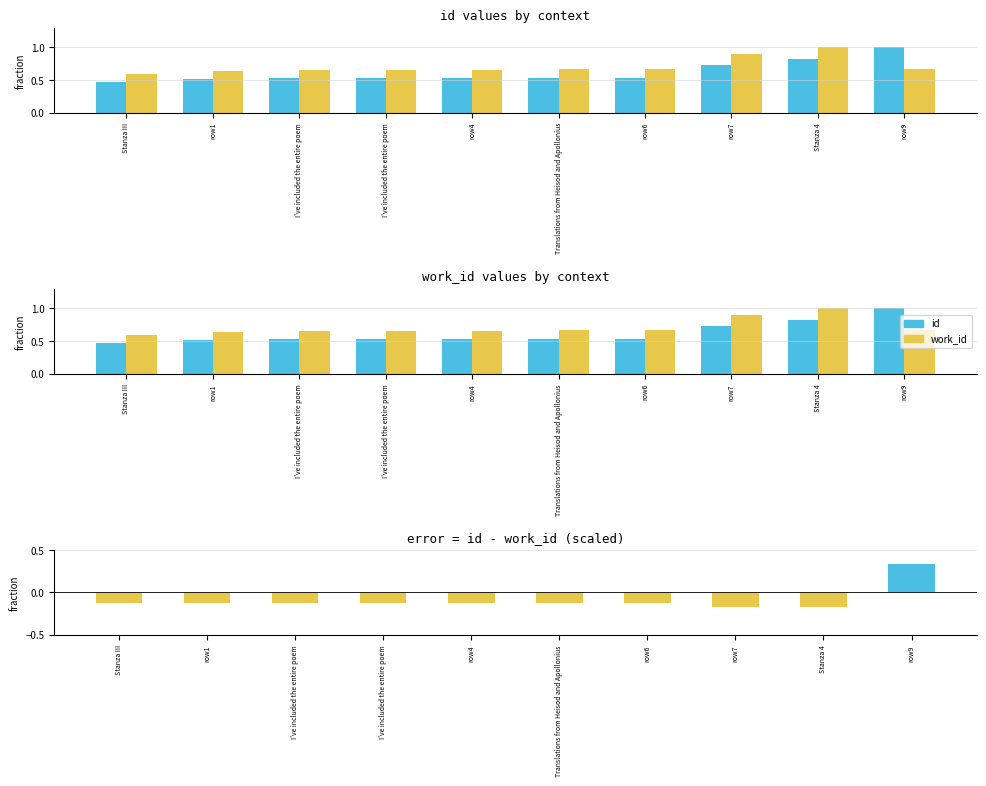

The value of work_id at Stanza 4 is 1.5. True or false?

False